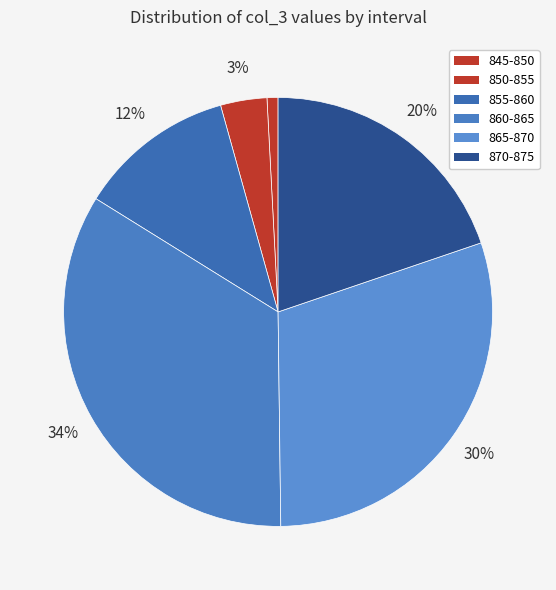

What is the change in value from 850-855 to 855-860?

+372